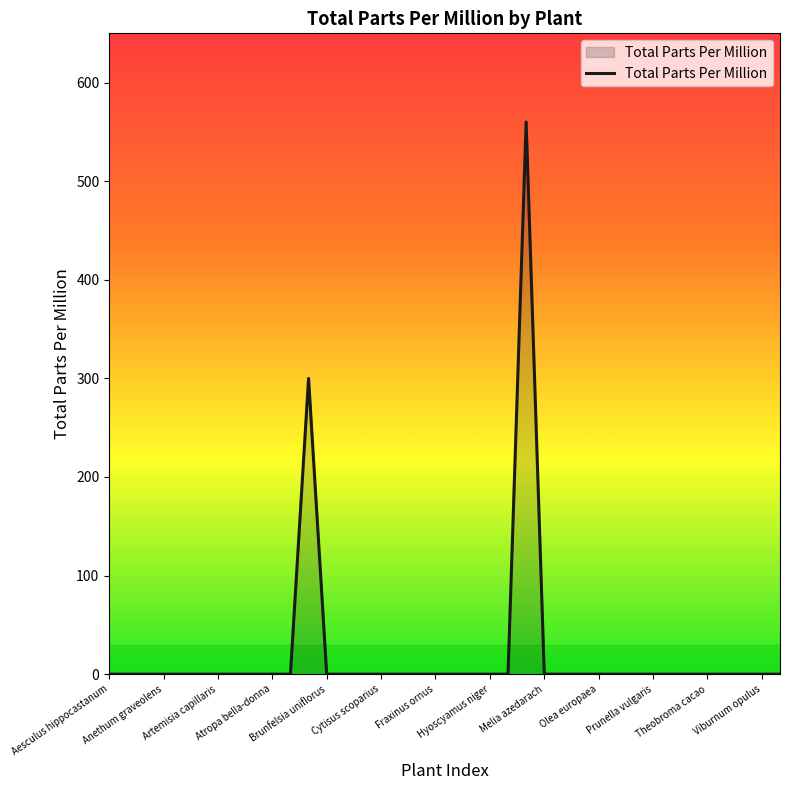

What is the difference between the maximum and minimum values?

560